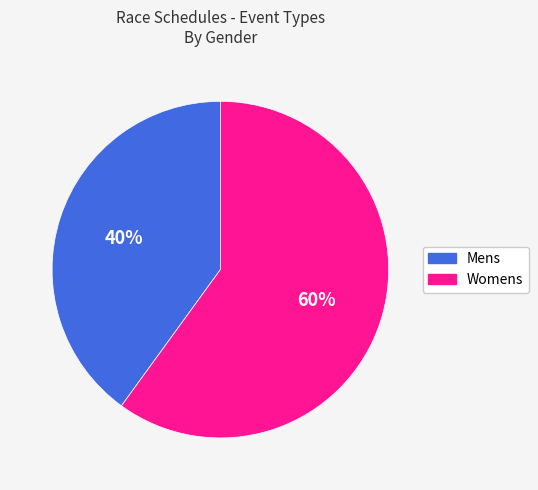

The Womens slice represents 68% of the pie. True or false?

False